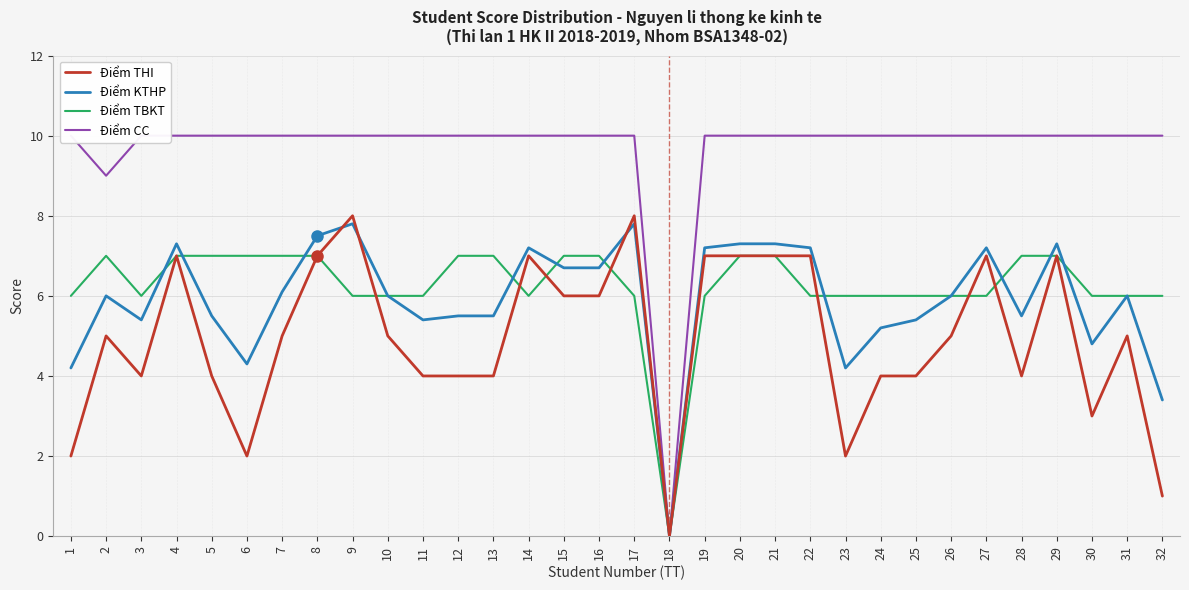

Rank the series by their maximum value, from highest to lowest.

Điểm CC, Điểm THI, Điểm KTHP, Điểm TBKT